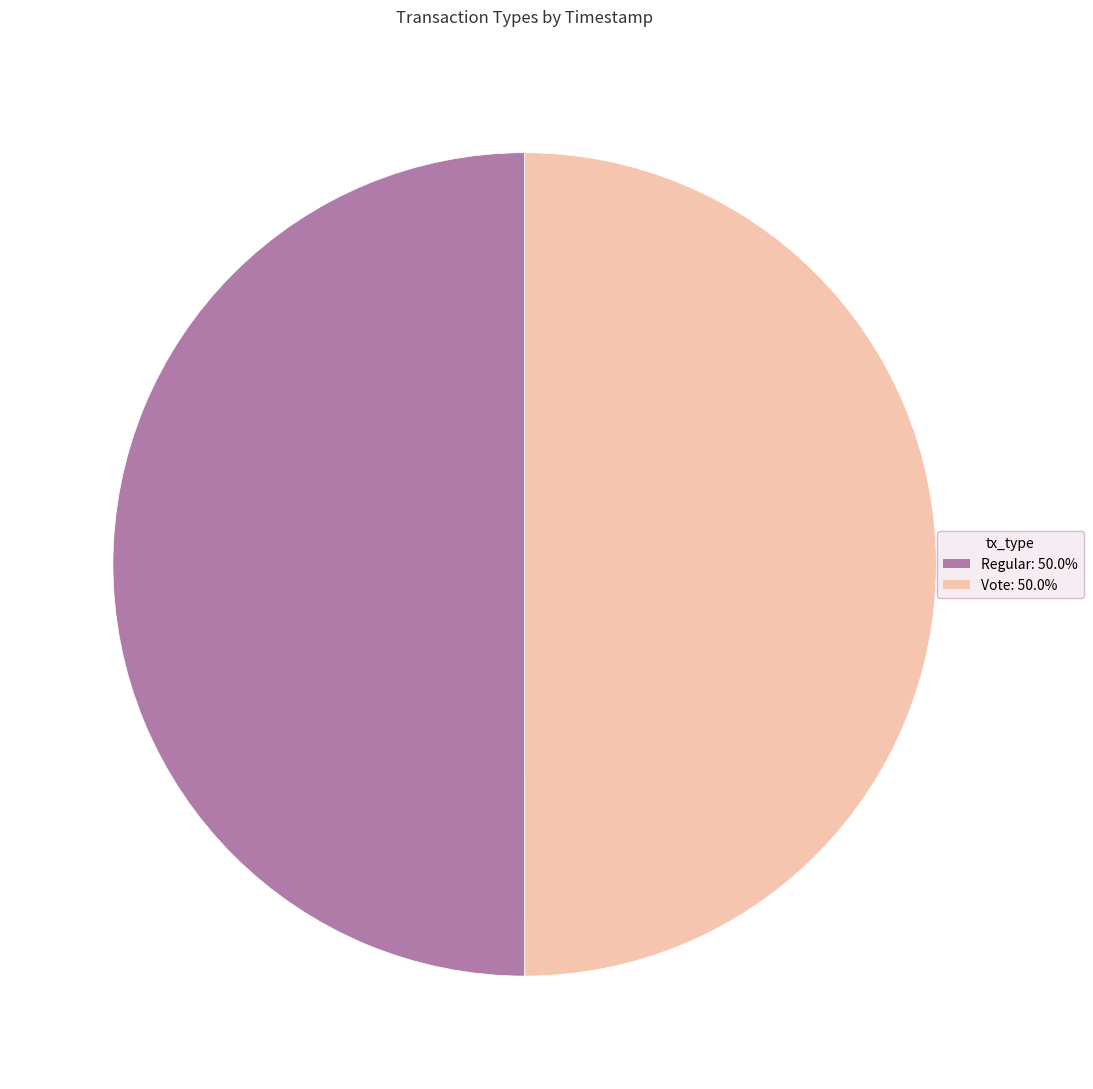

How many segments does this pie chart have?

2